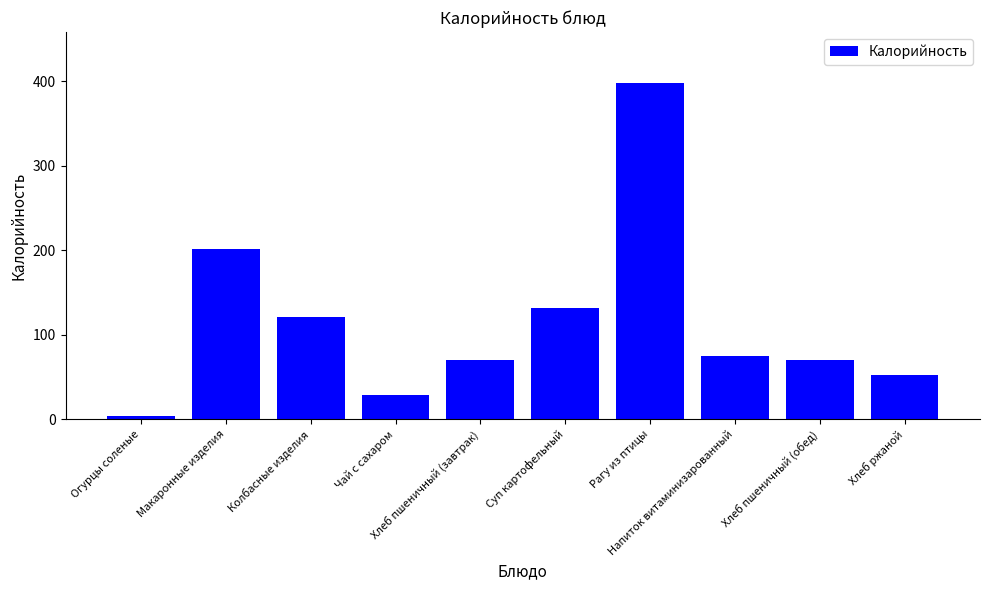

What is the difference between the maximum and minimum values?

394.5